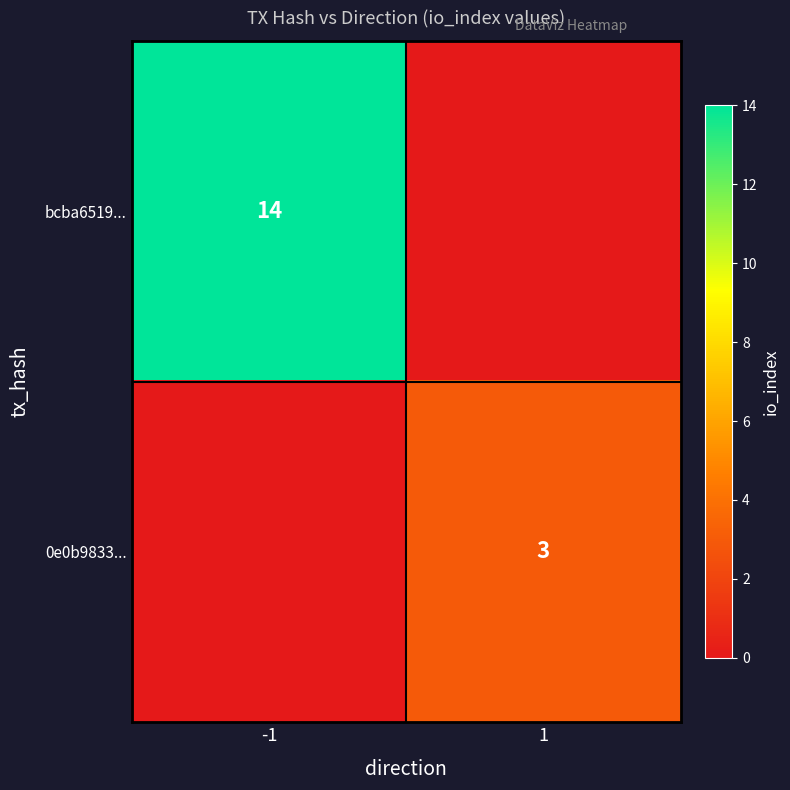

What is the total value across all series at 1?

3